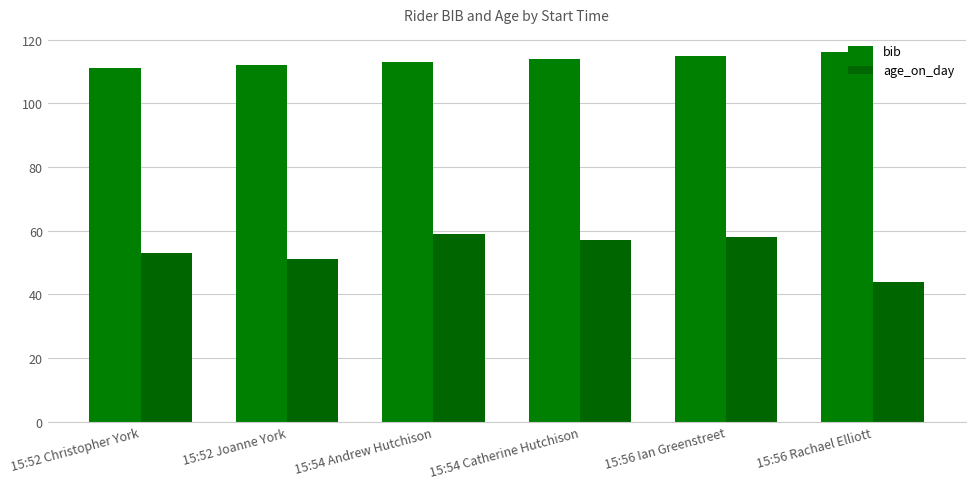

What is the difference between the second highest and minimum values in the bib series?

4